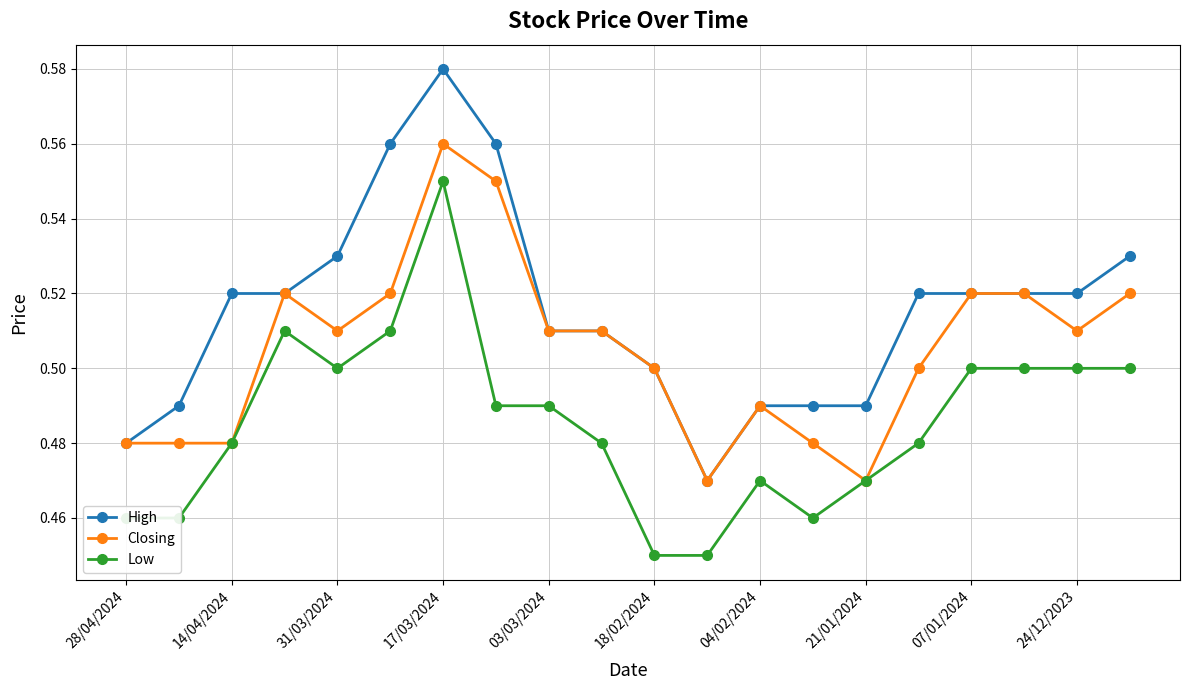

True or false: Low has more than 0 interior local peaks.

True